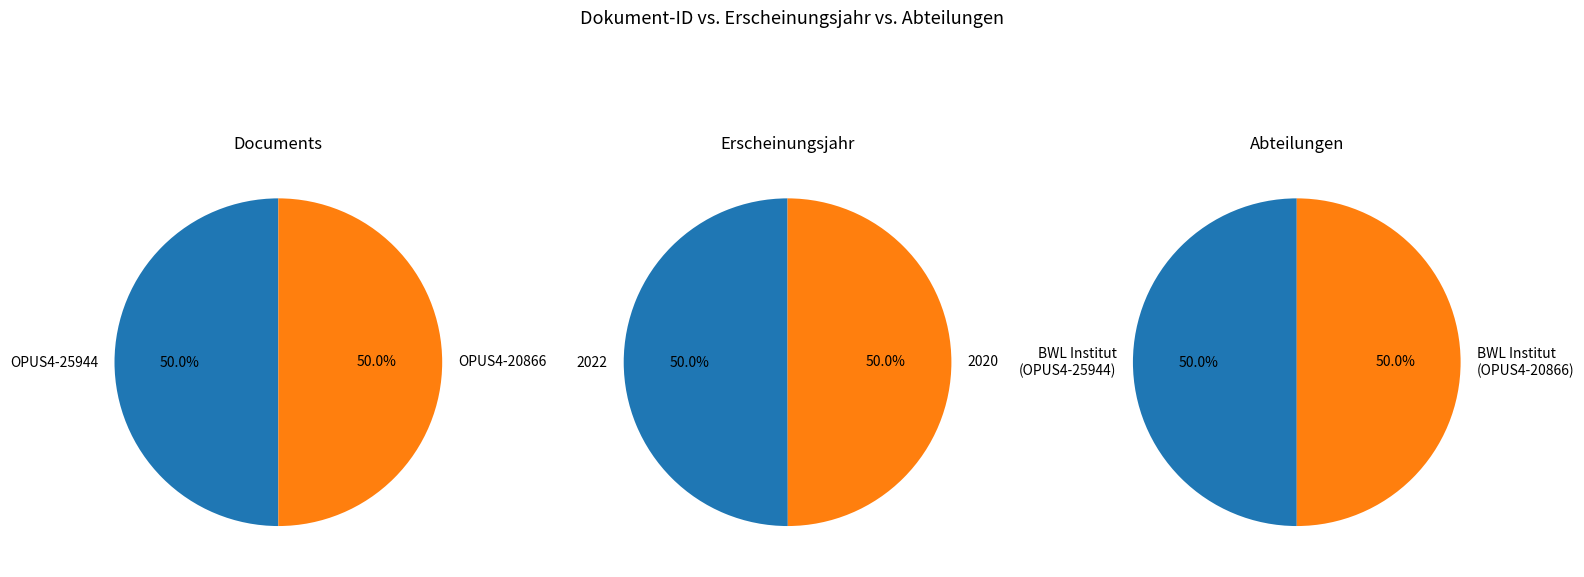

Approximately how many times larger is the value at OPUS4-25944 compared to OPUS4-20866?

1.0